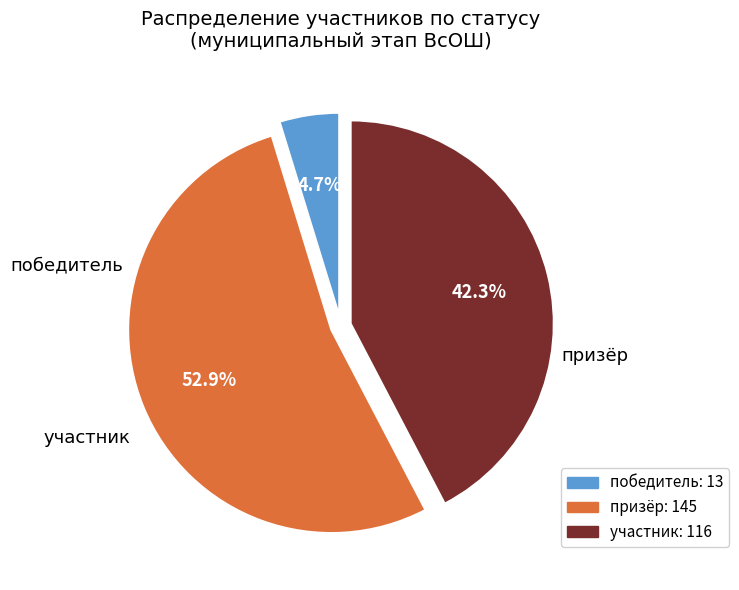

Rank the categories by value from highest to lowest.

призёр, участник, победитель